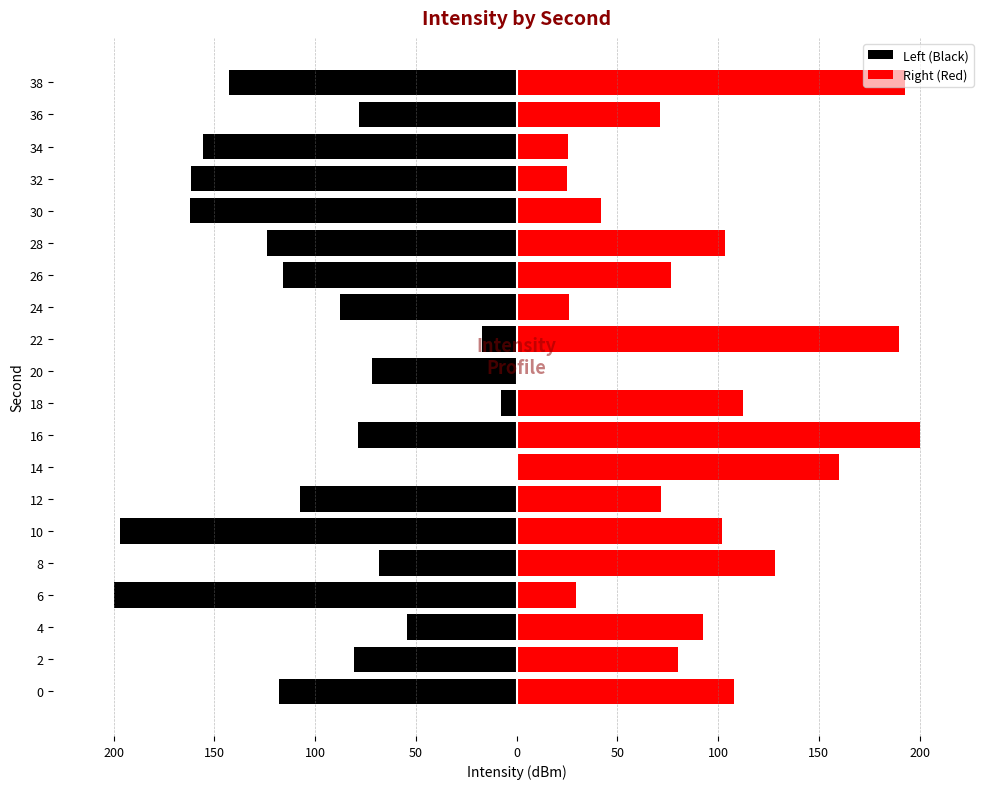

Which series has the widest spread of values?

Left (Black)